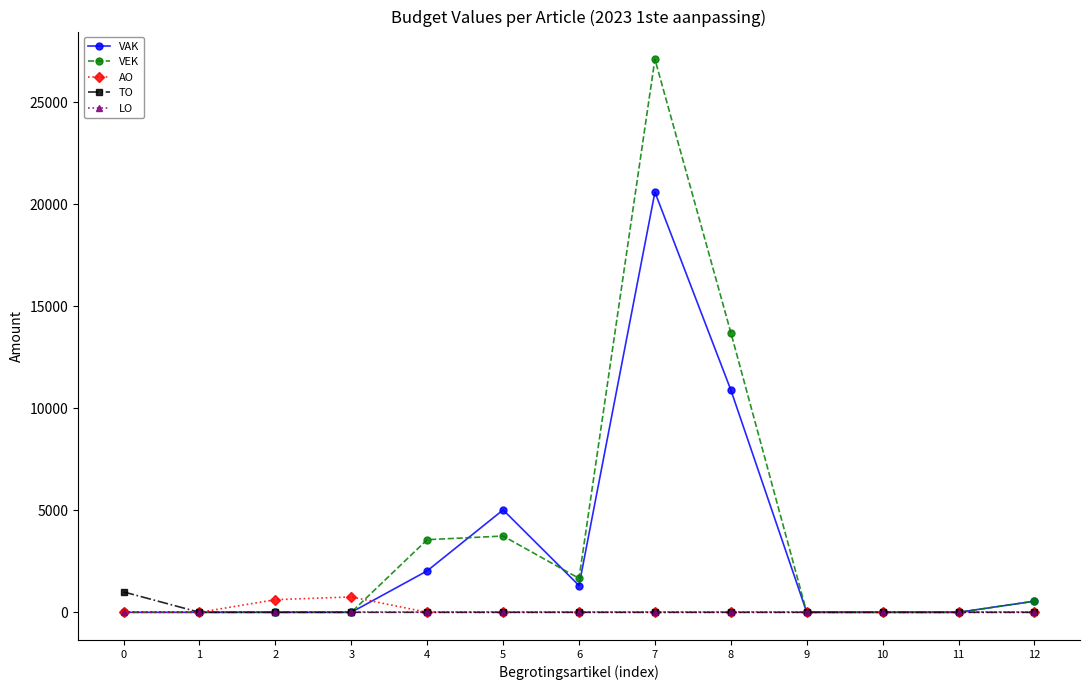

Is it true that AO equals 620 at 2?

True